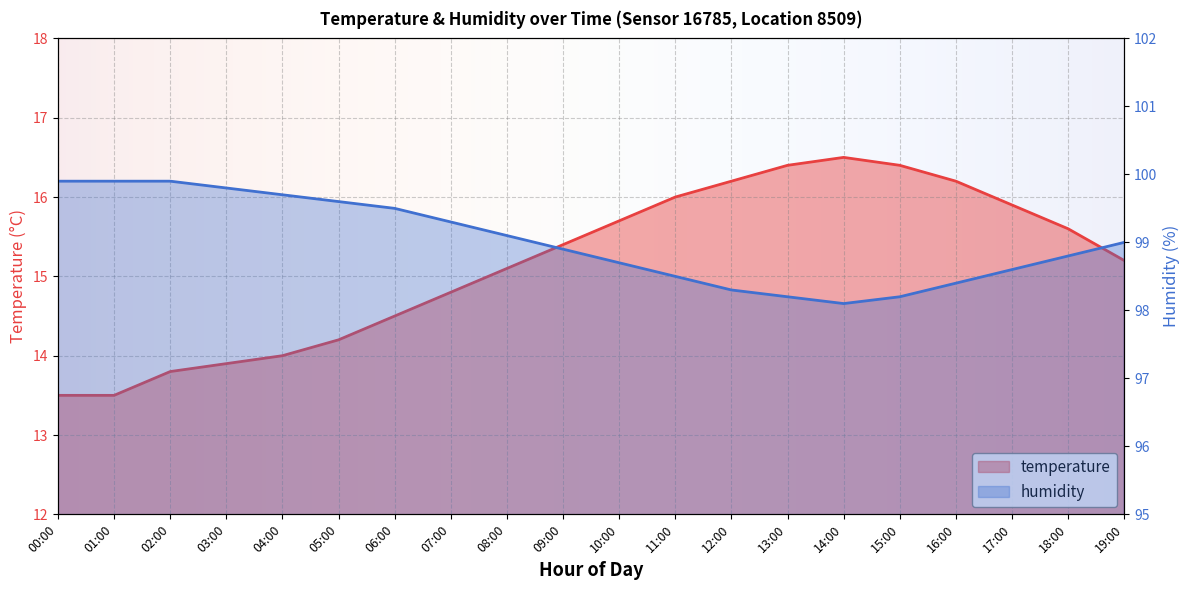

List the labels in order of temperature value, largest first.

14:00, 13:00, 15:00, 12:00, 16:00, 11:00, 17:00, 10:00, 18:00, 09:00, 19:00, 08:00, 07:00, 06:00, 05:00, 04:00, 03:00, 02:00, 00:00, 01:00